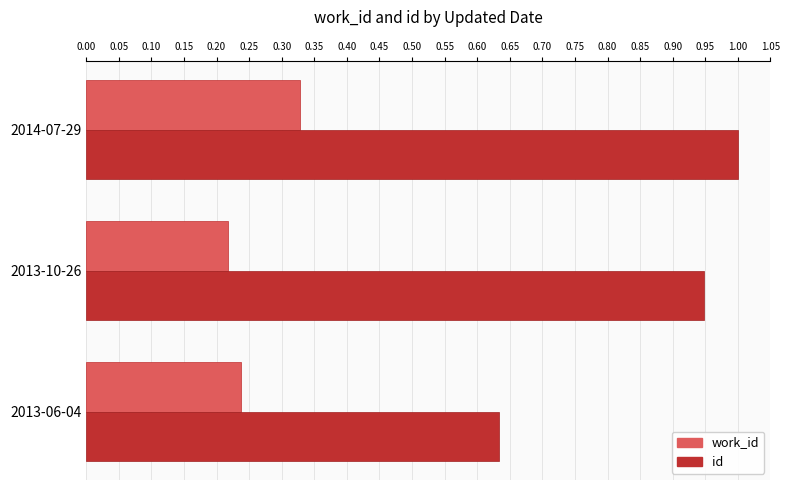

Which category has the lowest value in the id series?

2013-06-04